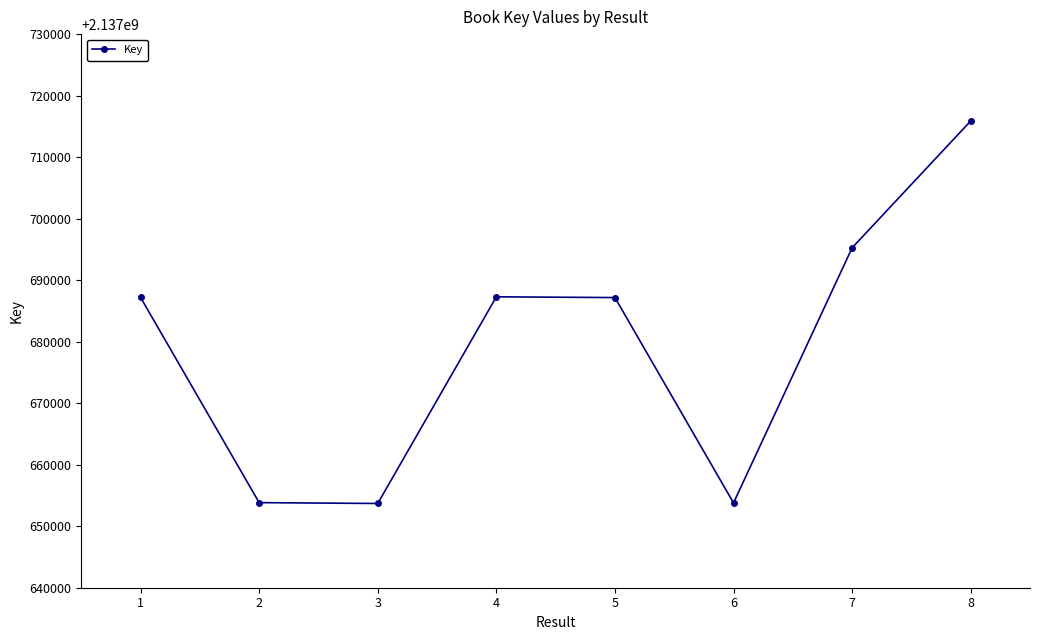

What is the sum of the values at 4 and 2?

4275341125